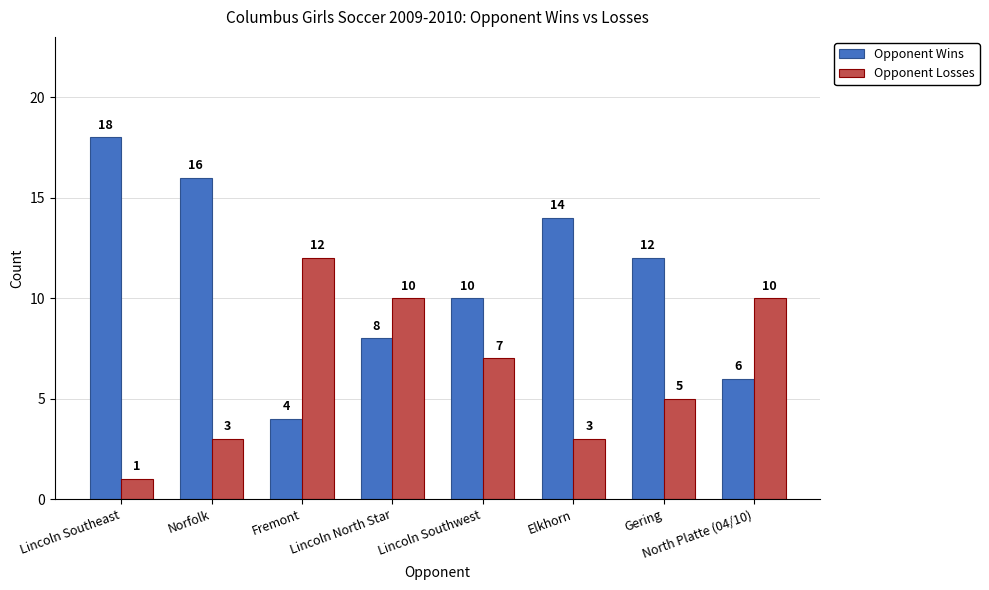

Reading left to right, what are all the values shown in this chart?

Opponent Wins: Lincoln Southeast=18	Norfolk=16	Fremont=4	Lincoln North Star=8	Lincoln Southwest=10	Elkhorn=14	Gering=12	North Platte (04/10)=6
Opponent Losses: Lincoln Southeast=1	Norfolk=3	Fremont=12	Lincoln North Star=10	Lincoln Southwest=7	Elkhorn=3	Gering=5	North Platte (04/10)=10